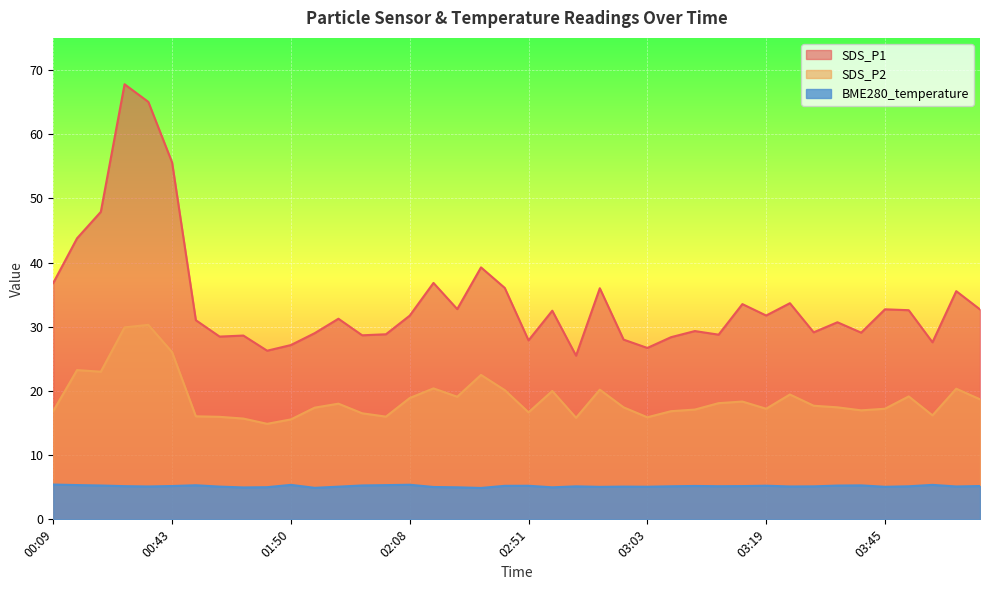

Which category has the highest value in the SDS_P1 series?

00:38